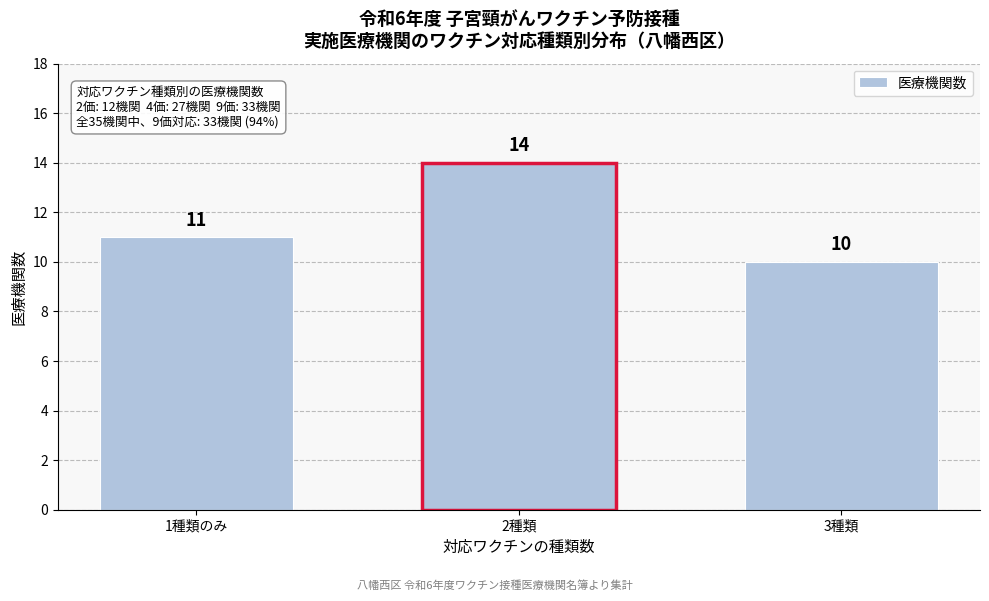

Reading left to right, extract all data points from this chart.

11	14	10